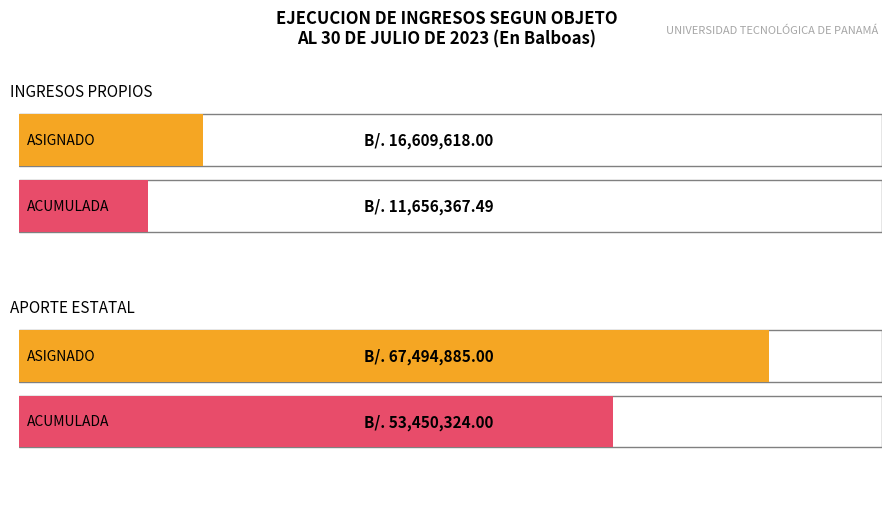

Rank the series at INGRESOS PROPIOS from highest to lowest value.

ASIGNADO, ACUMULADA